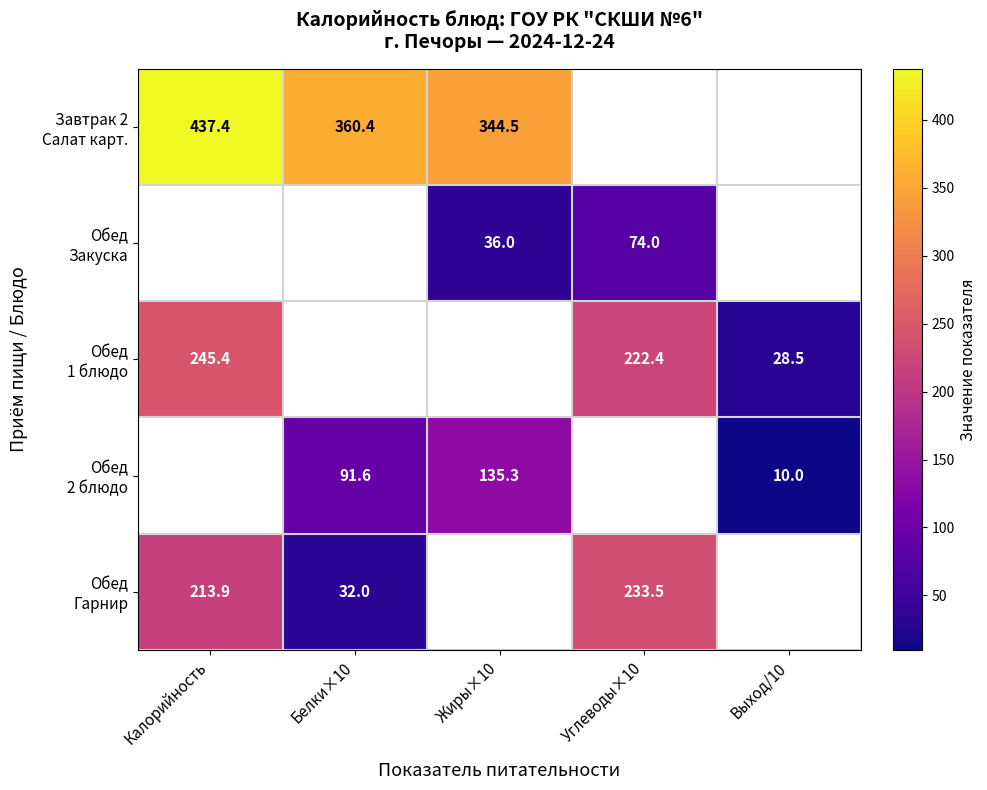

What is the approximate value of Обед Гарнир at Белки×10?

32.0